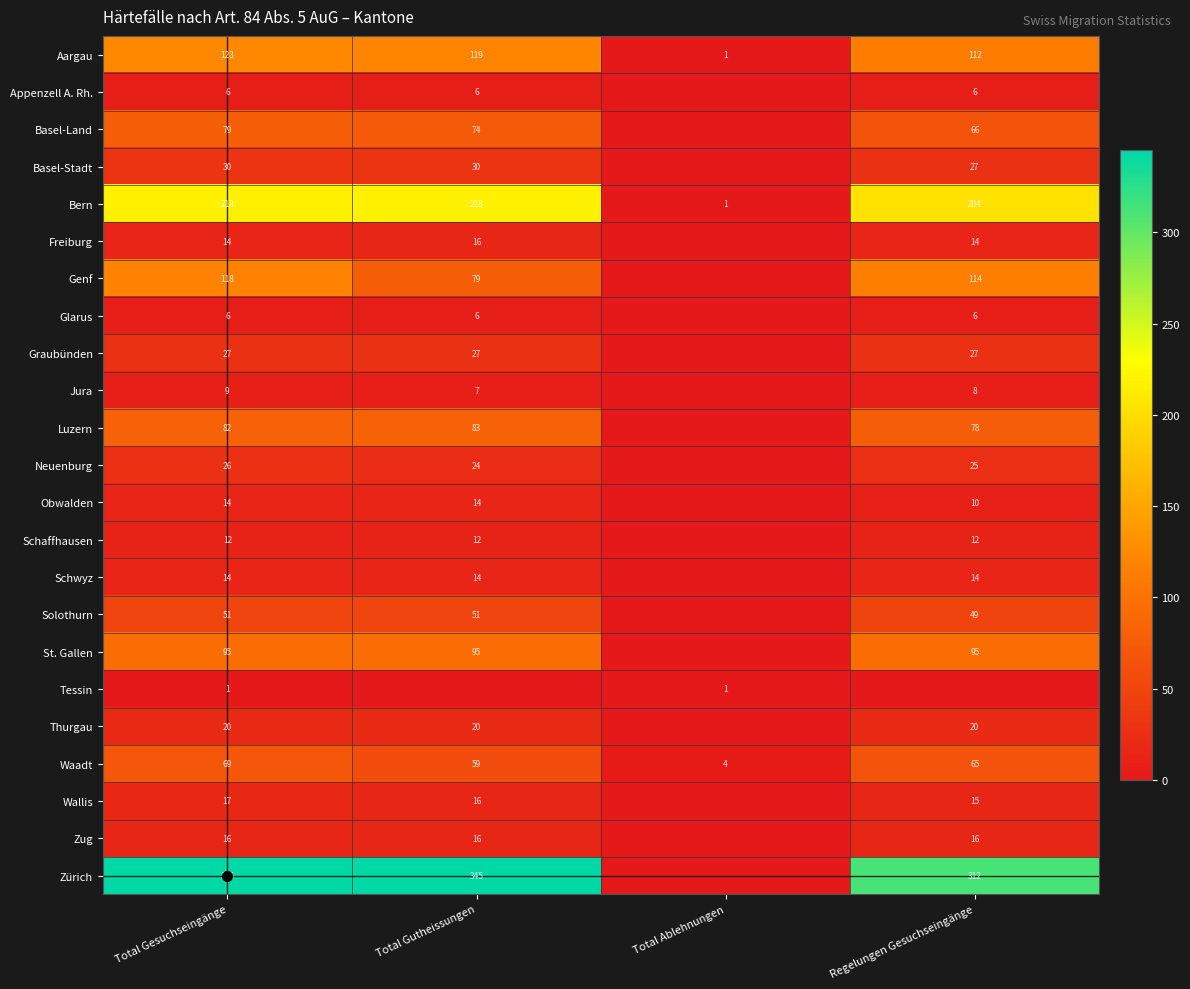

At which label does Aargau first exceed 119?

Total Gesuchseingänge